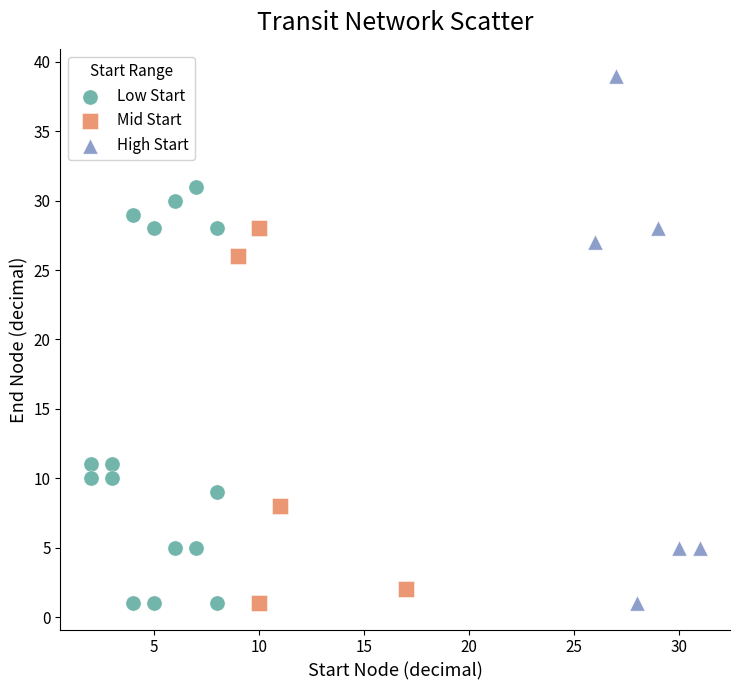

Which series has the largest Y range (max minus min)?

High Start